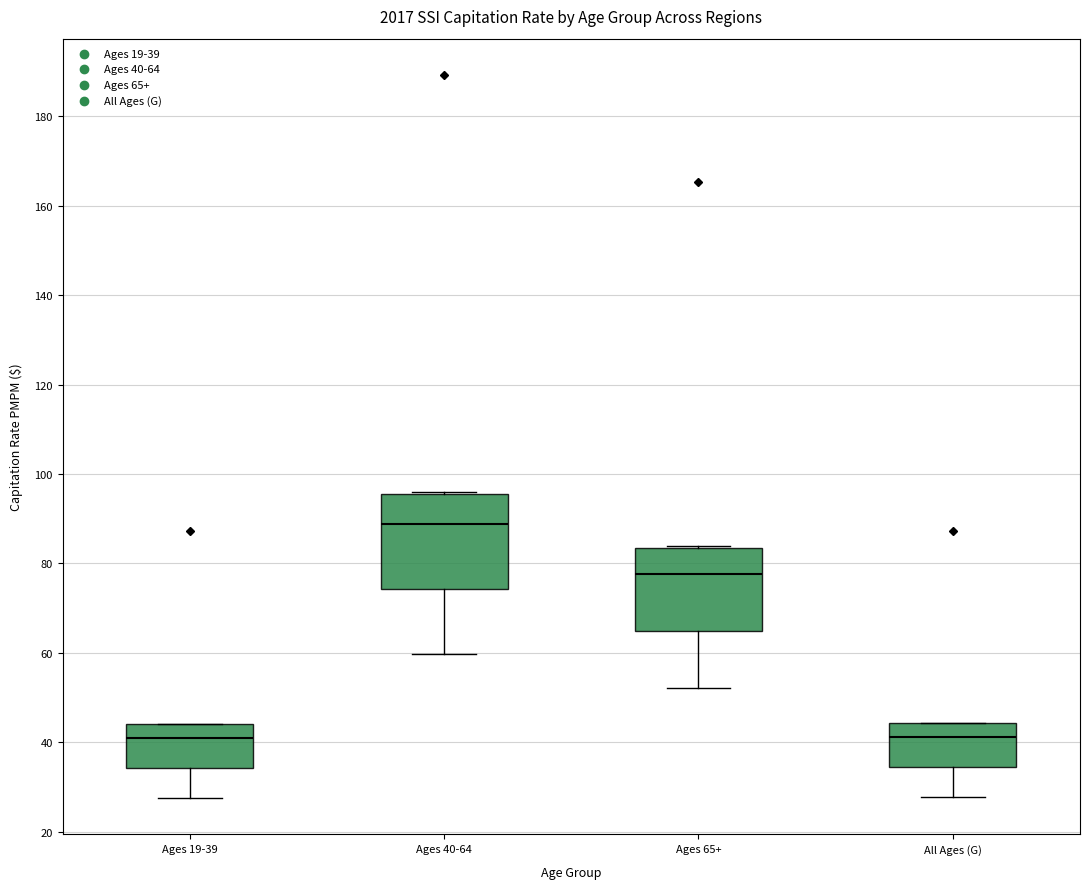

Reading left to right, read every box against the y-axis: the position of its median line, the range the box covers, and the ends of its whiskers. The values are not printed on the chart, so give them approximately, as read against the axis.

Ages 19-39: median 40, box 34 to 44, whiskers 28 to 44
Ages 40-64: median 88, box 74 to 96, whiskers 60 to 96
Ages 65+: median 78, box 64 to 84, whiskers 52 to 84
All Ages (G): median 42, box 34 to 44, whiskers 28 to 44